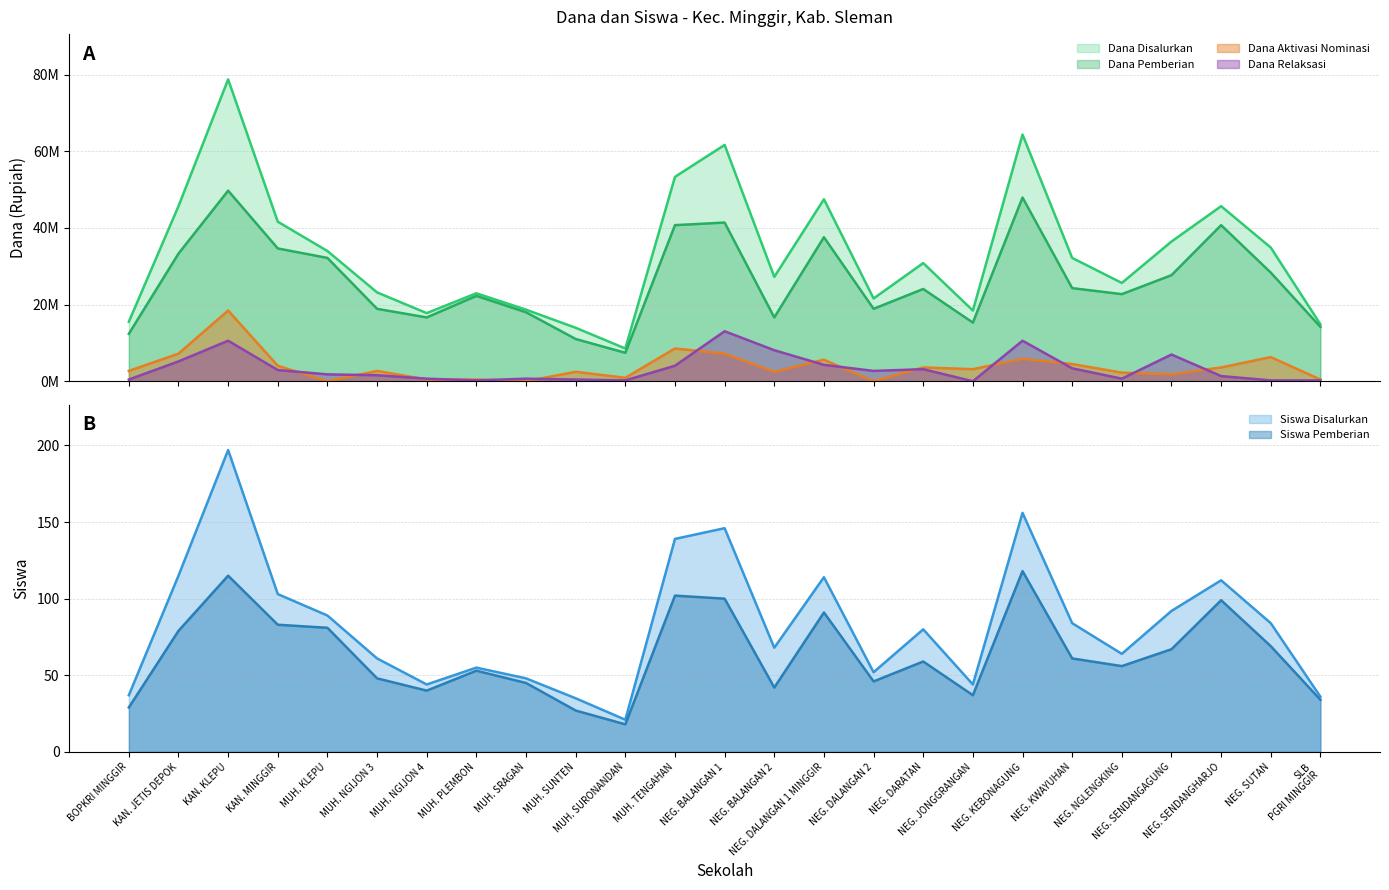

Which category has the highest value in the Dana Aktivasi series?

KAN. KLEPU